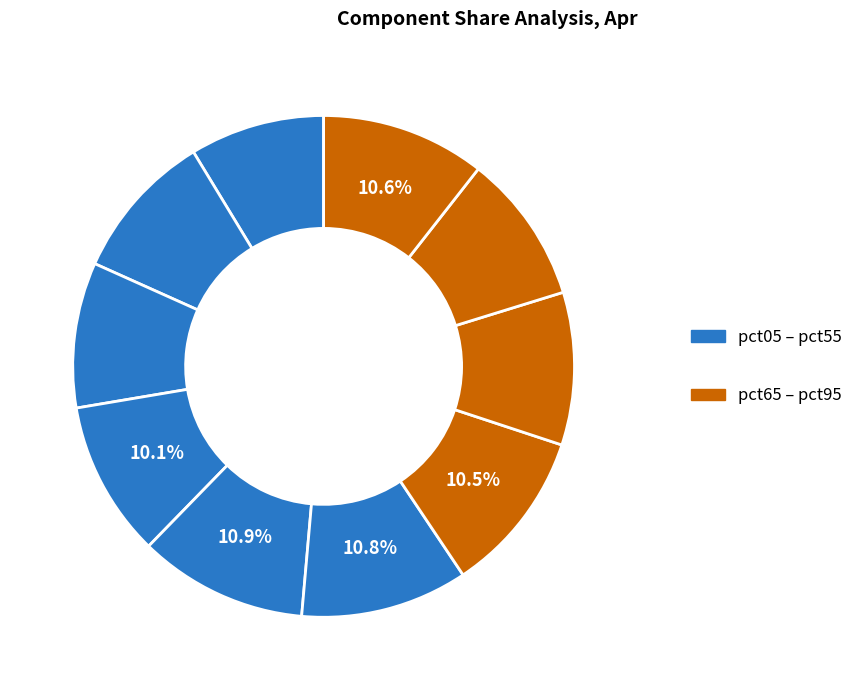

Count the number of slices in the pie.

10